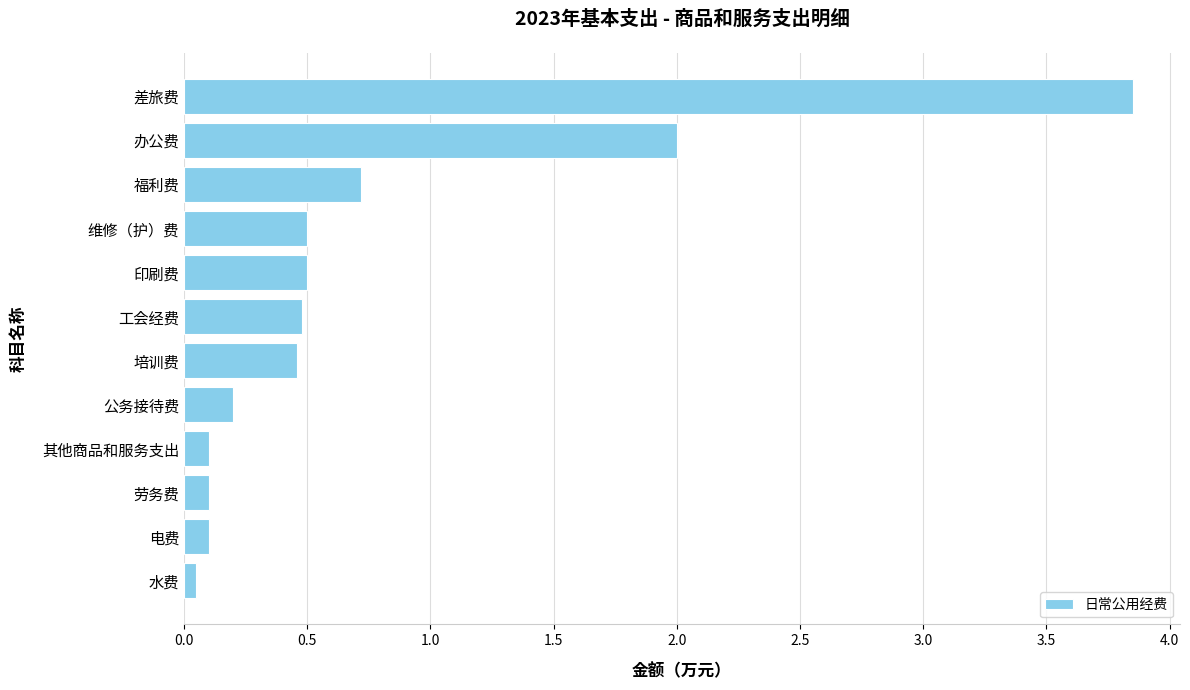

The value at 工会经费 is 0.5. True or false?

True